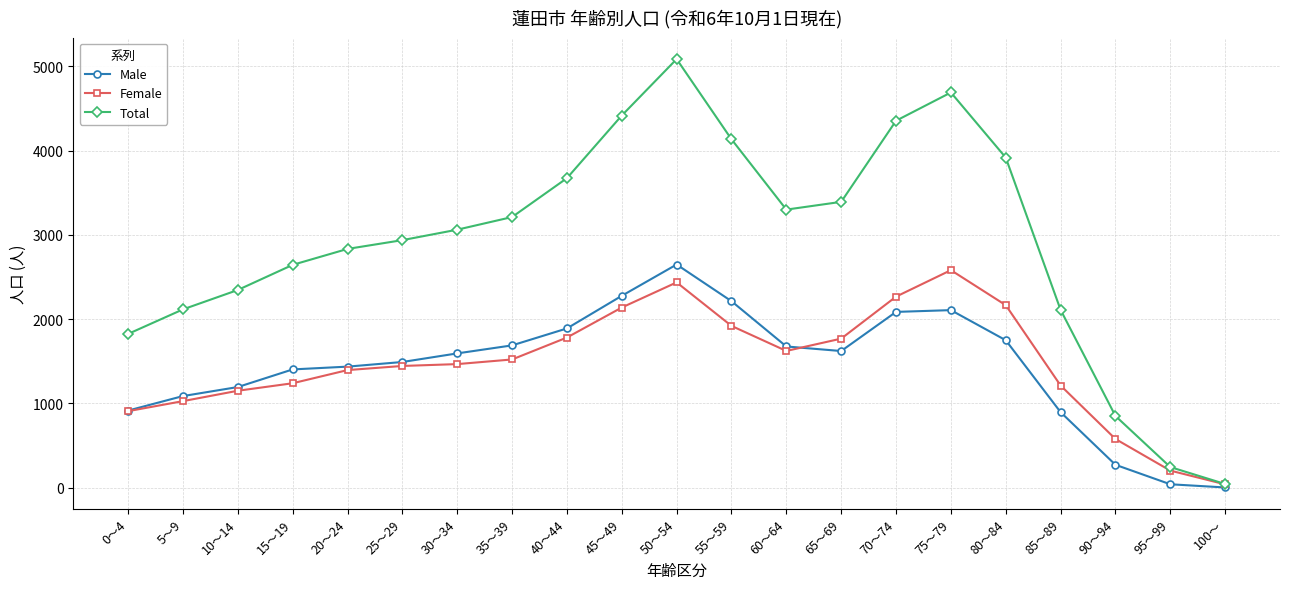

Count the number of categories in the chart.

21